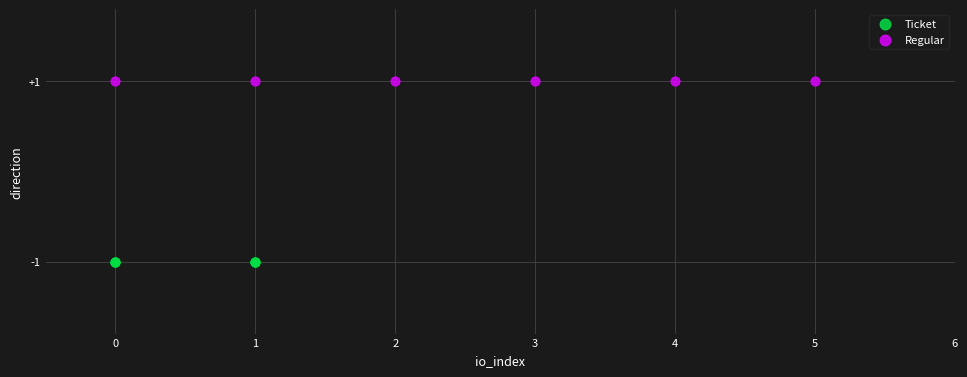

Which series reaches the minimum Y coordinate?

Ticket